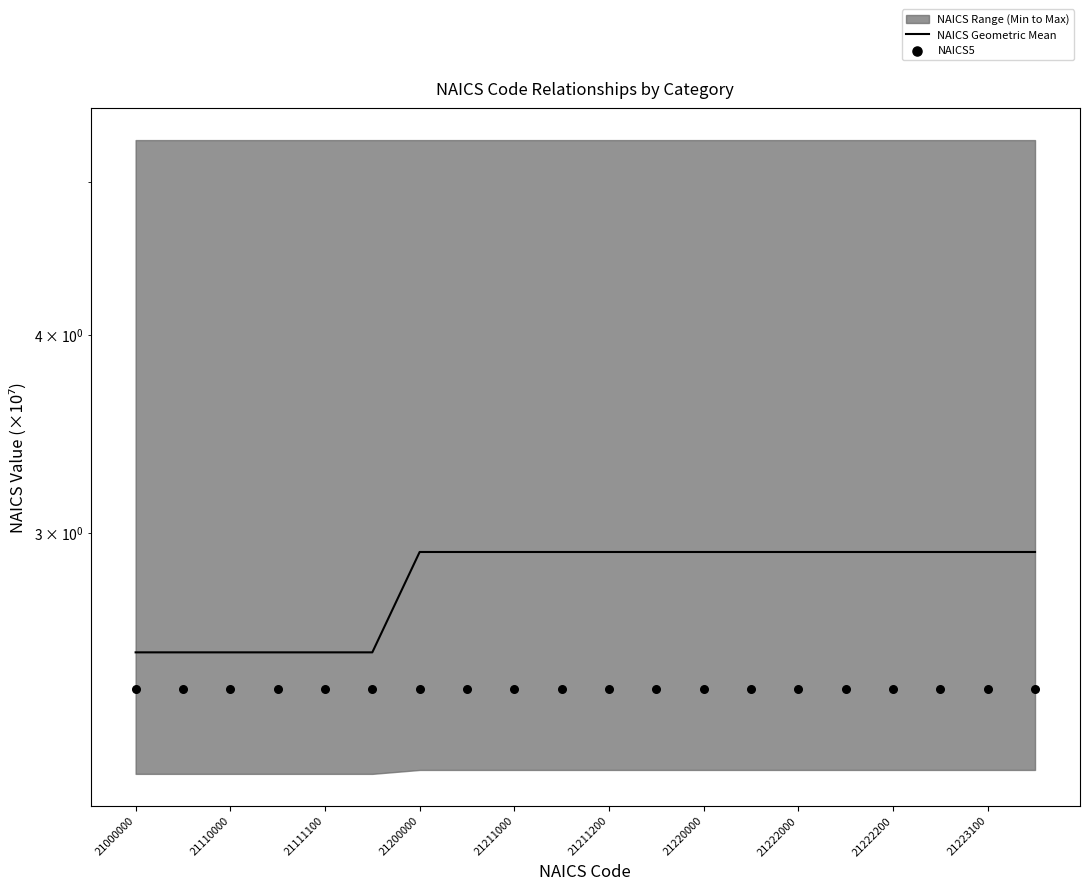

Which series has the largest total across all categories?

NAICS Geometric Mean